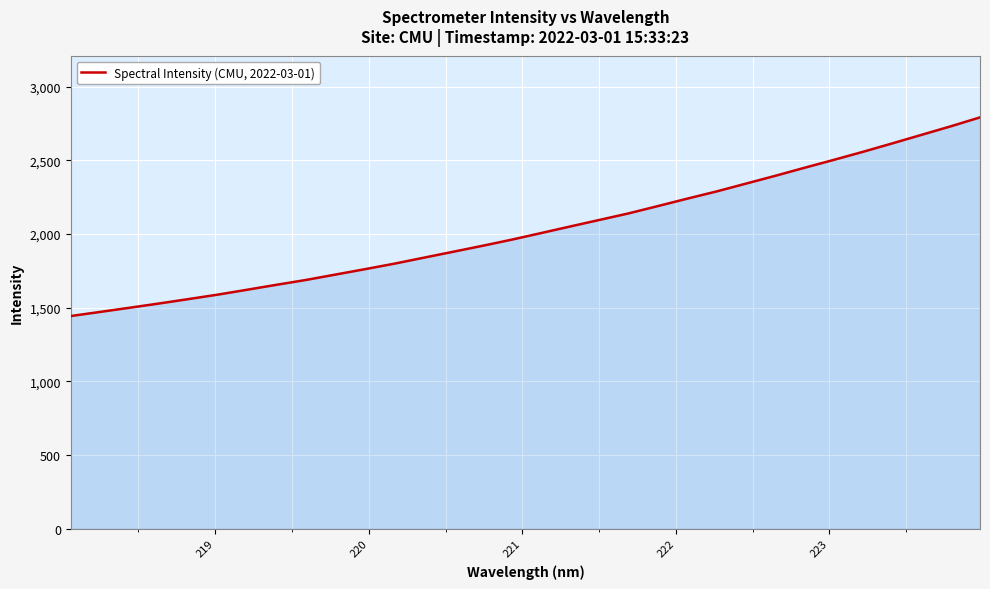

What is the difference between the maximum and minimum values?

1347.7